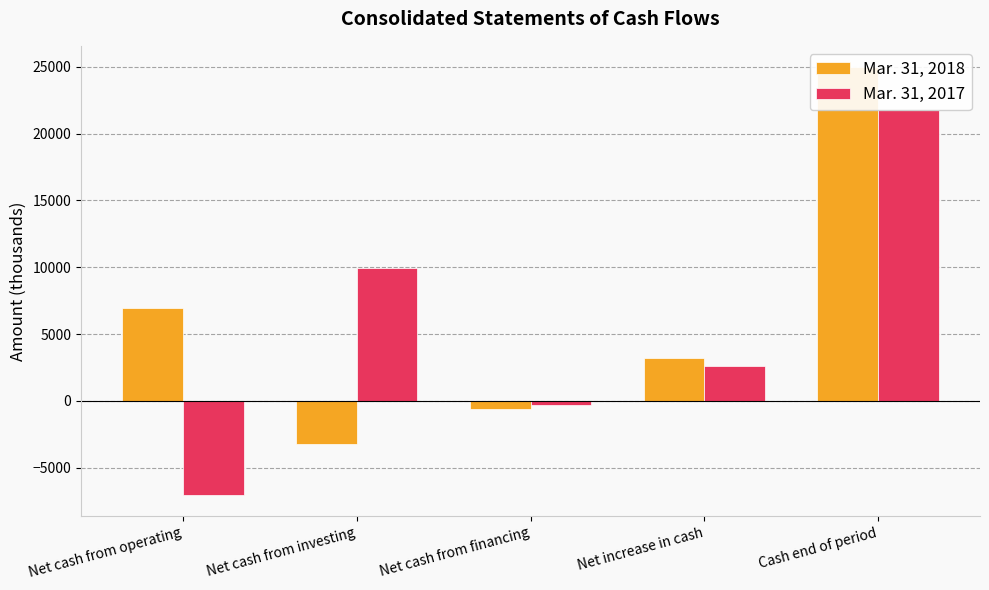

What is the label of the 5th bar from the left?

Cash end of period